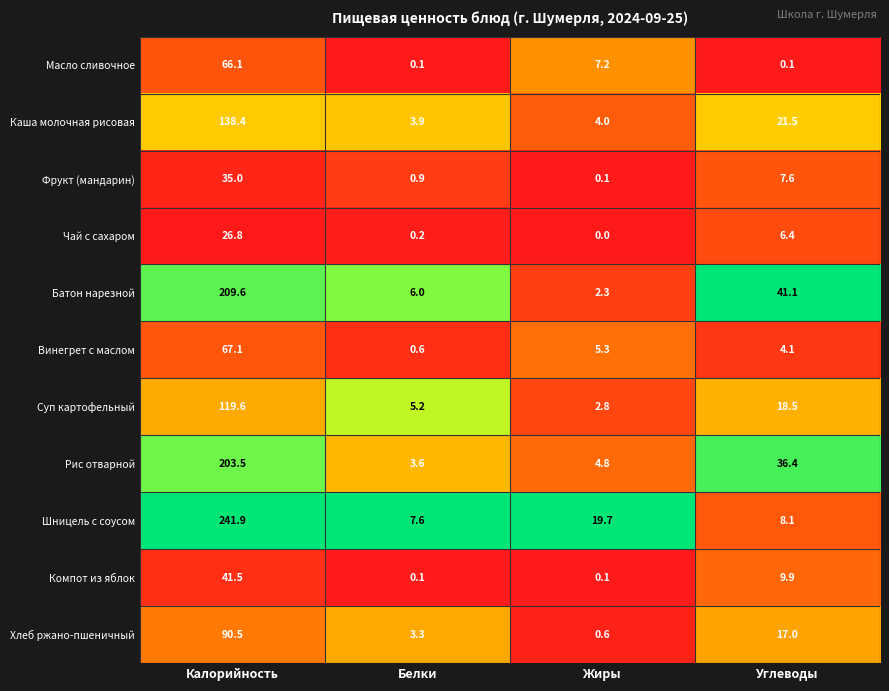

Which series has the widest spread of values?

Шницель с соусом